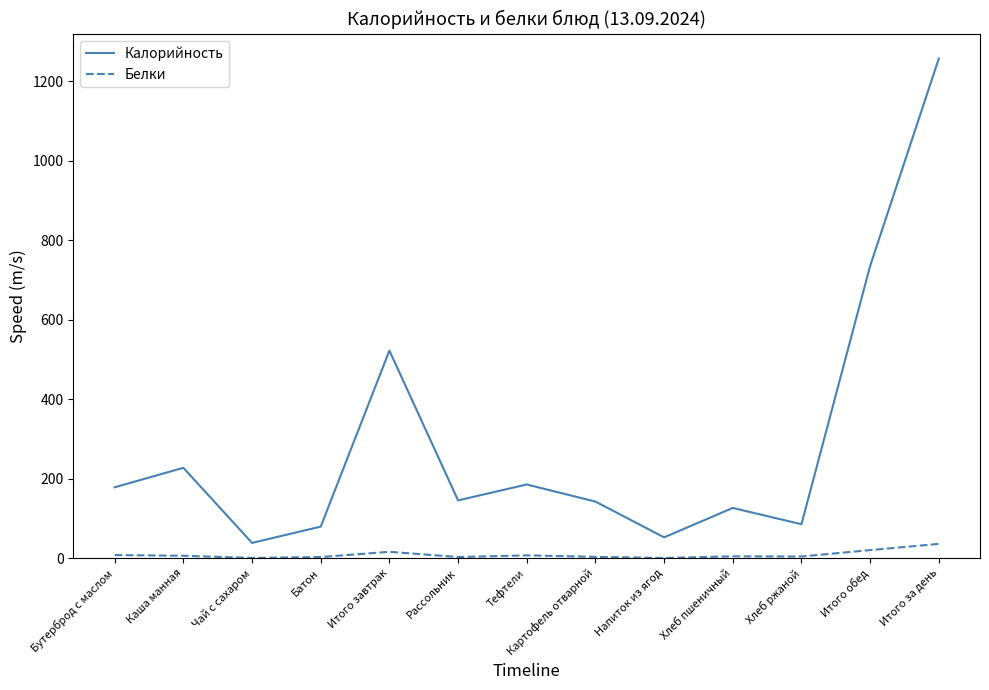

Does the chart display data point markers on the line(s)?

No